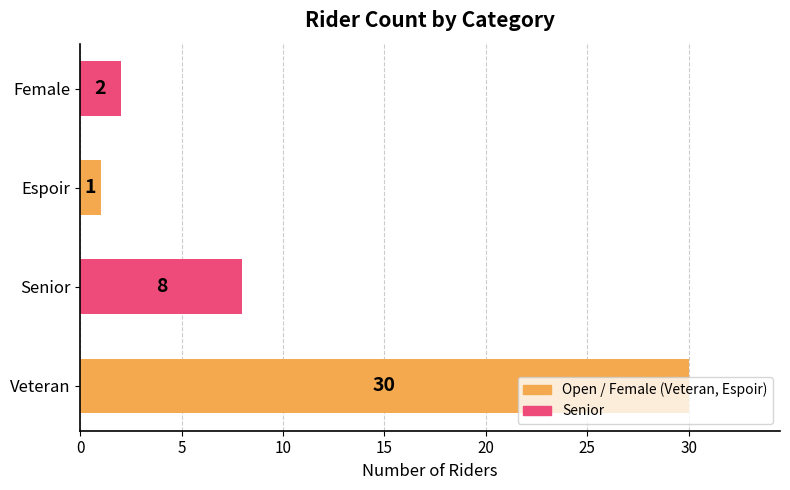

What is the difference between the second highest and second lowest values?

6